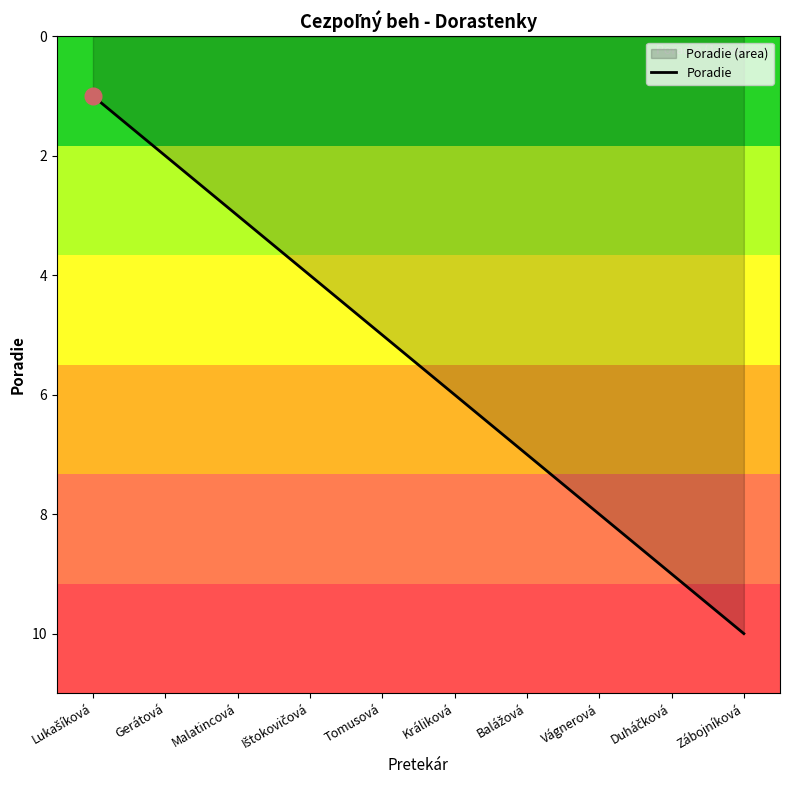

Read the value at Vágnerová.

8